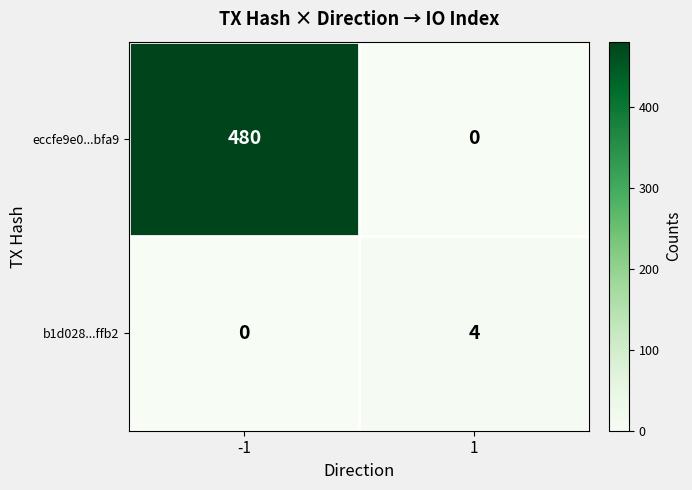

Which series changed the most between -1 and 1?

eccfe9e0...bfa9